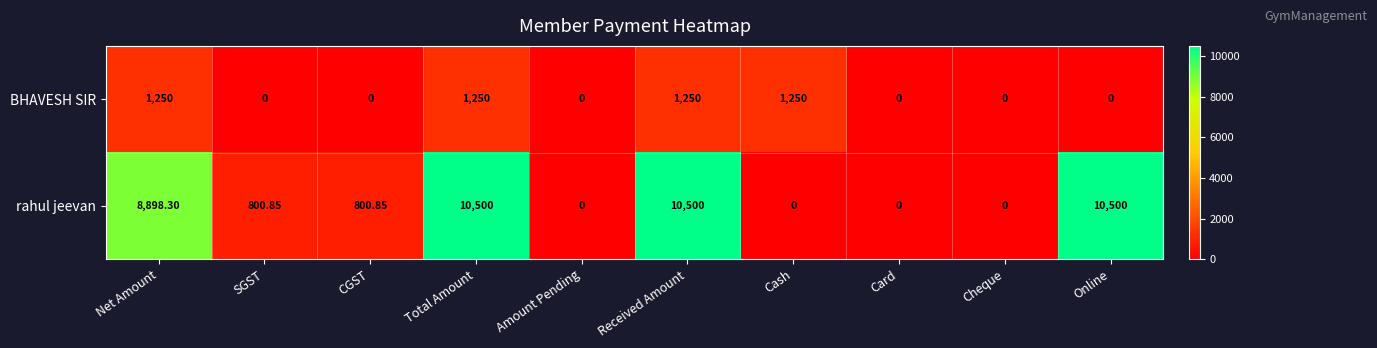

How many data points in rahul jeevan are above 800?

6